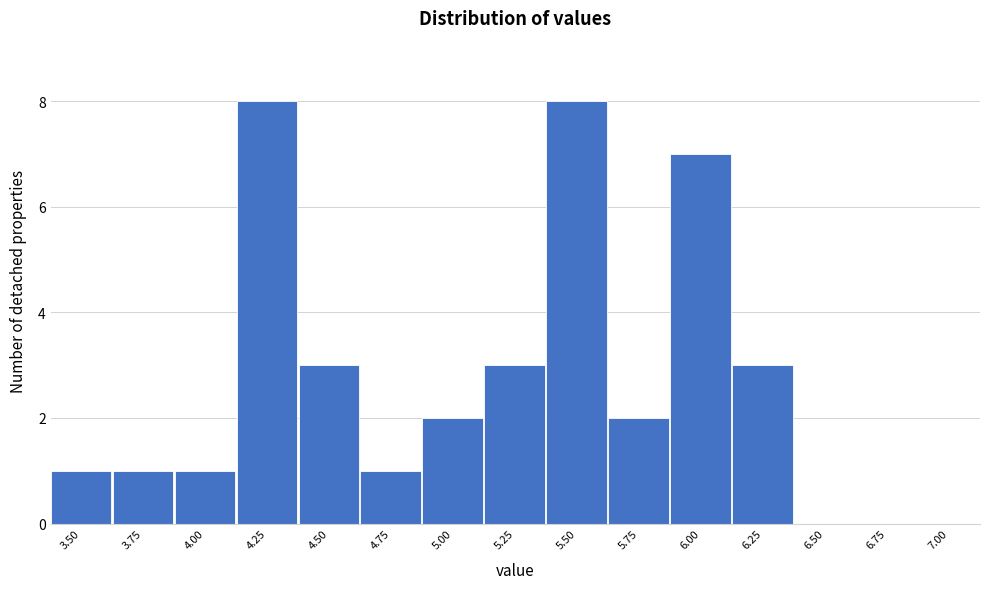

Reading left to right, list all the values displayed in this chart.

3.50=1	3.75=1	4.00=1	4.25=8	4.50=3	4.75=1	5.00=2	5.25=3	5.50=8	5.75=2	6.00=7	6.25=3	6.50=0	6.75=0	7.00=0